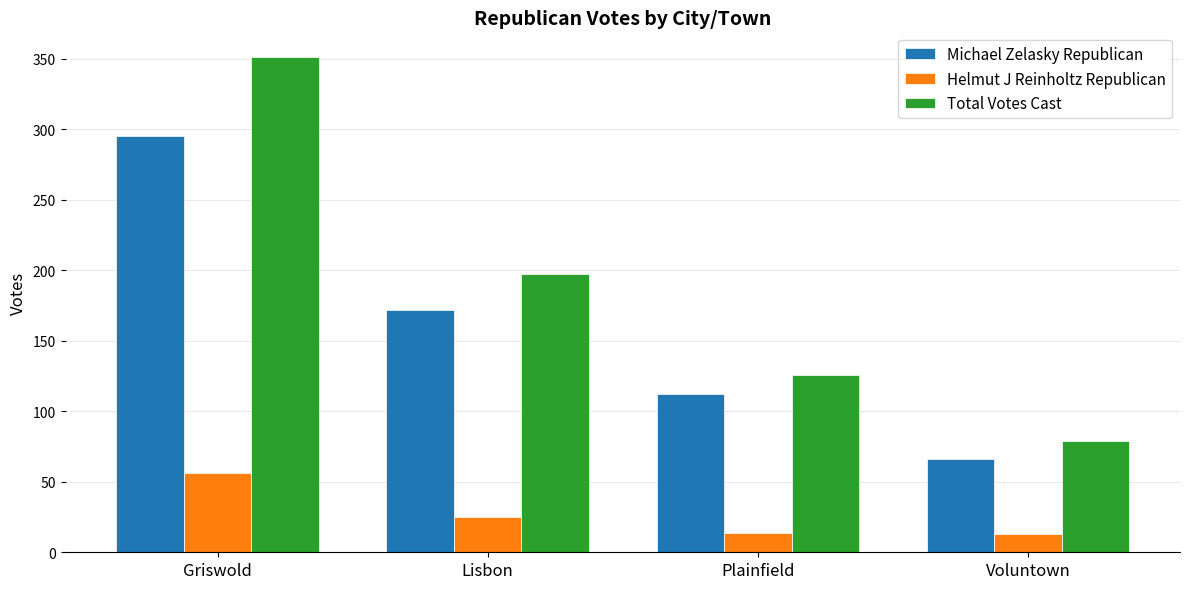

What is the label of the 4th bar from the right?

Griswold